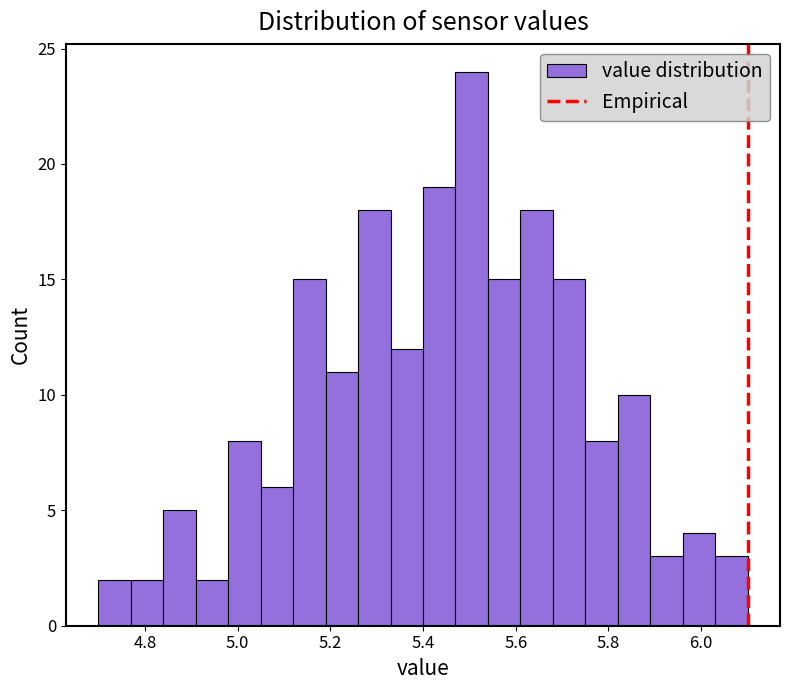

Around what value on the x-axis is the tallest bar? Give the approximate position of its centre, as read against the axis.

5.50